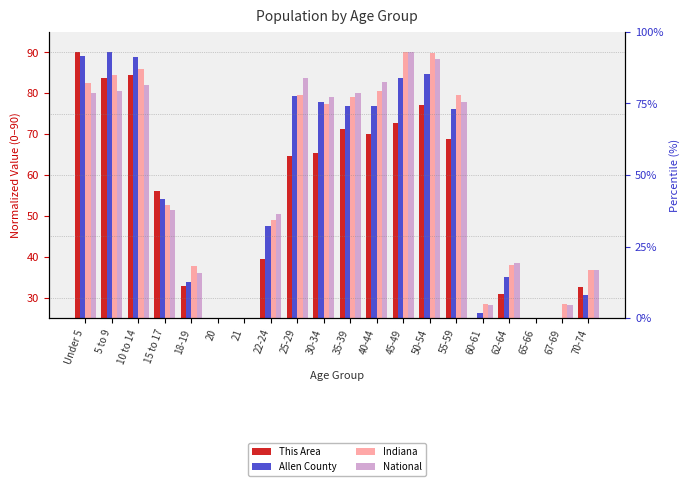

What is the minimum value for Indiana?

17.9